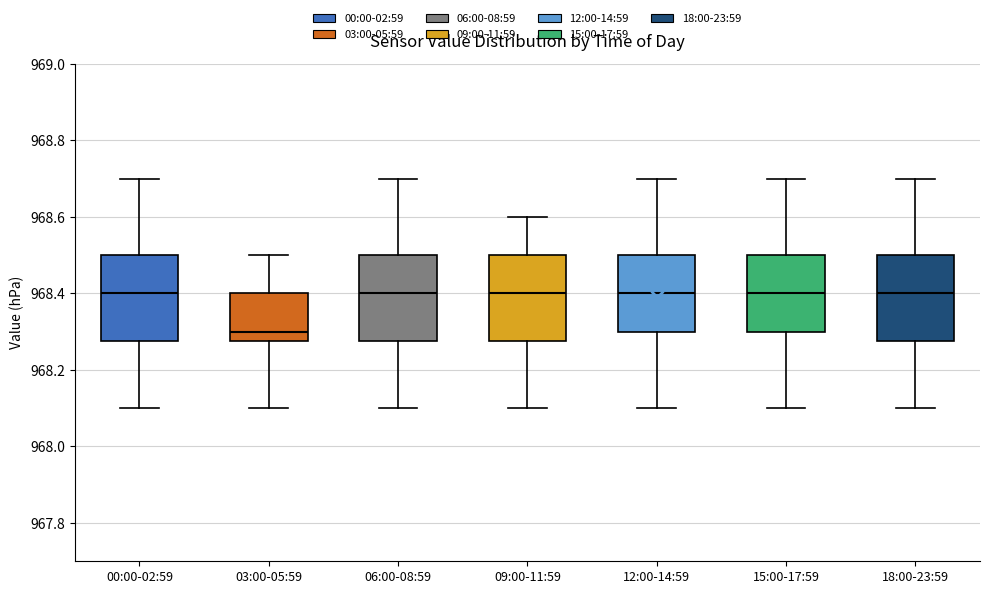

Reading left to right, transcribe this box plot: for each box, give where its median line is, the range the box spans, and where its two whiskers end, as read against the y-axis. The values are not printed on the chart, so give them approximately, as read against the axis.

00:00-02:59: median 968.40, box 968.28 to 968.50, whiskers 968.10 to 968.70
03:00-05:59: median 968.30, box 968.28 to 968.40, whiskers 968.10 to 968.50
06:00-08:59: median 968.40, box 968.28 to 968.50, whiskers 968.10 to 968.70
09:00-11:59: median 968.40, box 968.28 to 968.50, whiskers 968.10 to 968.60
12:00-14:59: median 968.40, box 968.30 to 968.50, whiskers 968.10 to 968.70
15:00-17:59: median 968.40, box 968.30 to 968.50, whiskers 968.10 to 968.70
18:00-23:59: median 968.40, box 968.28 to 968.50, whiskers 968.10 to 968.70